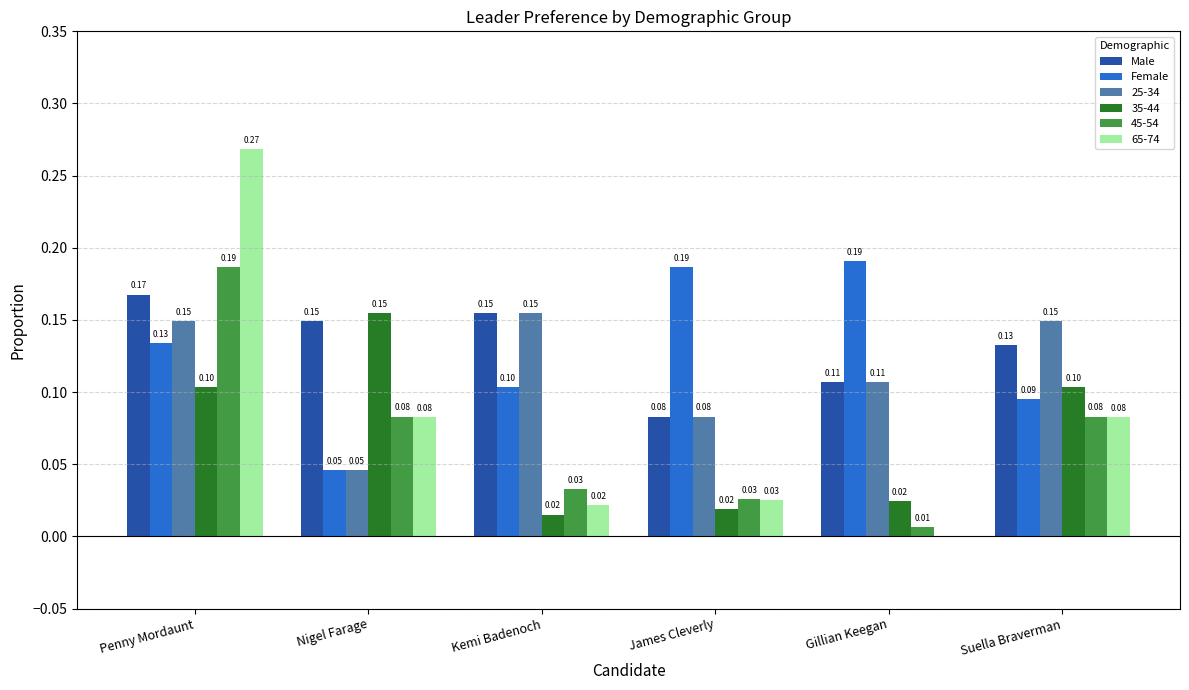

Which label corresponds to the largest value in the chart?

Penny Mordaunt